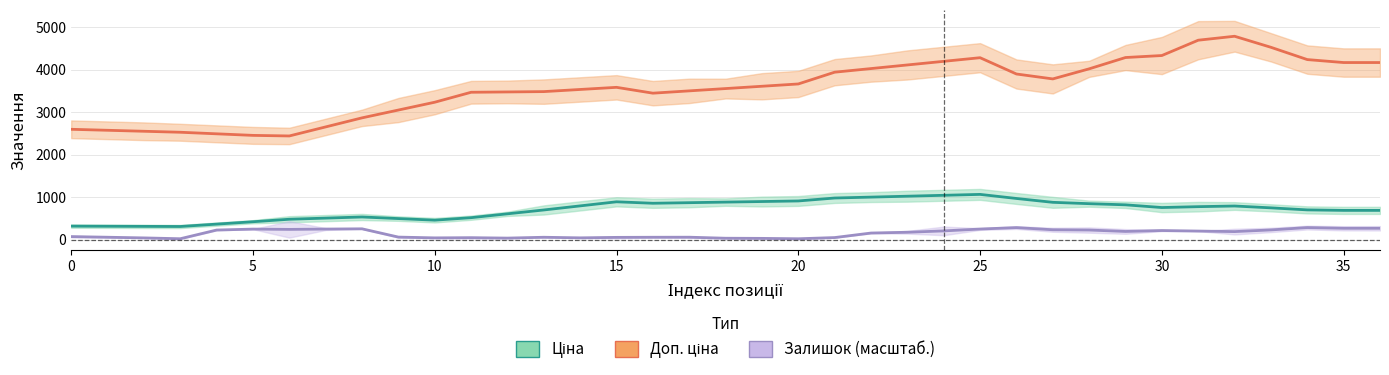

What are all the series names shown in the legend?

Ціна, Доп. ціна, Залишок (масштаб.)